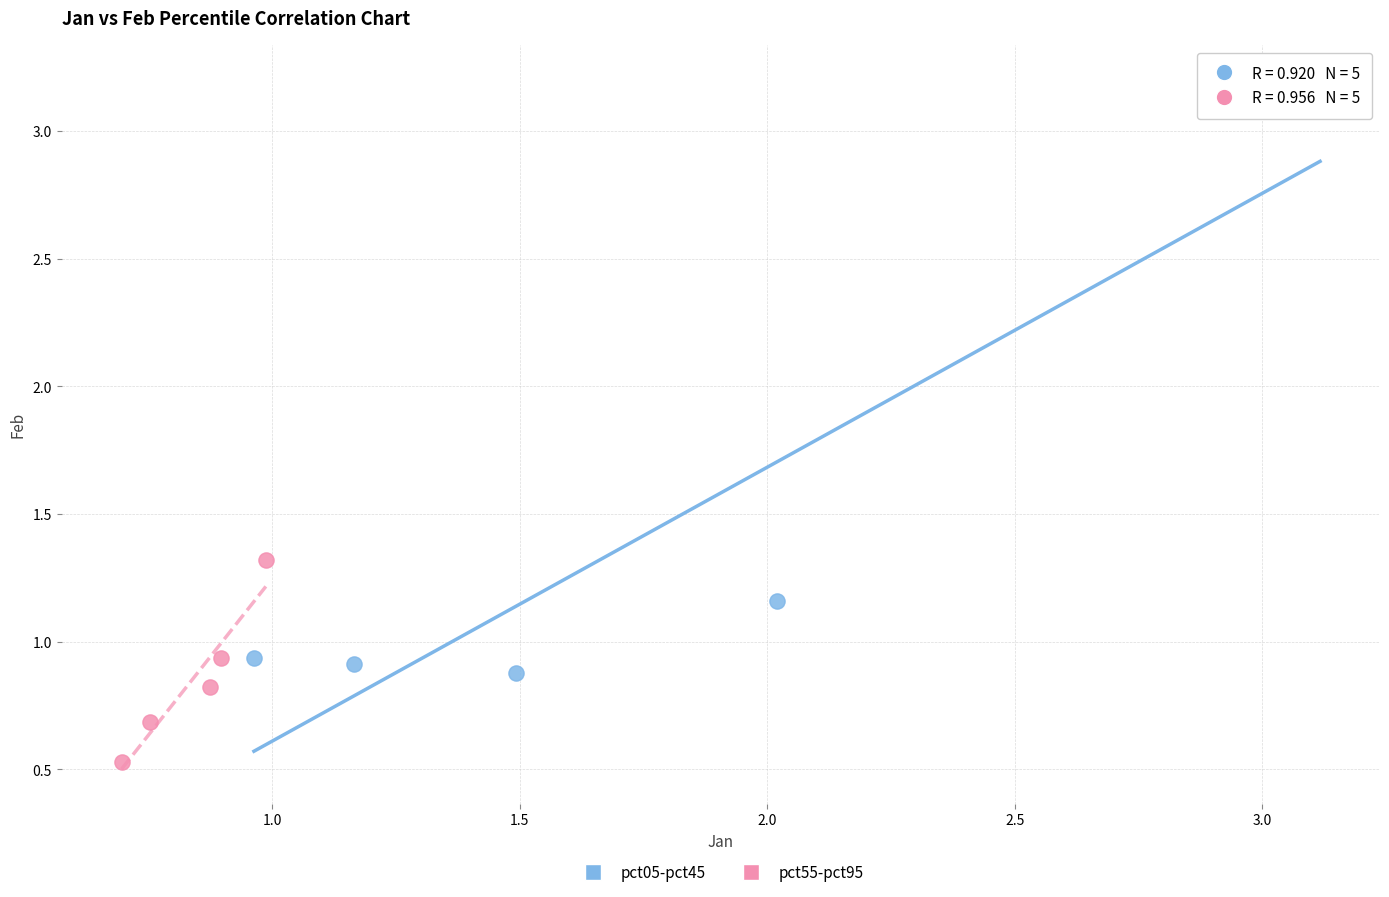

Which series reaches the maximum Y coordinate?

pct05-pct45